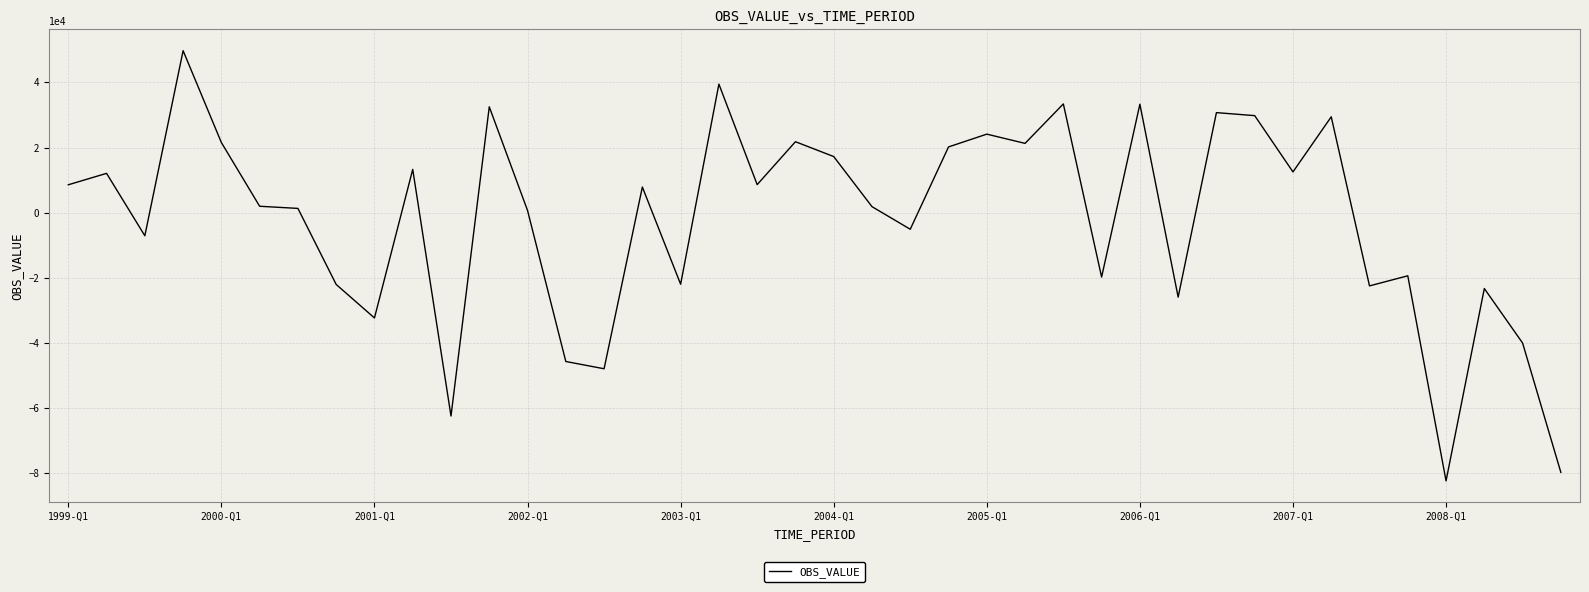

What is the greatest value displayed?

49770